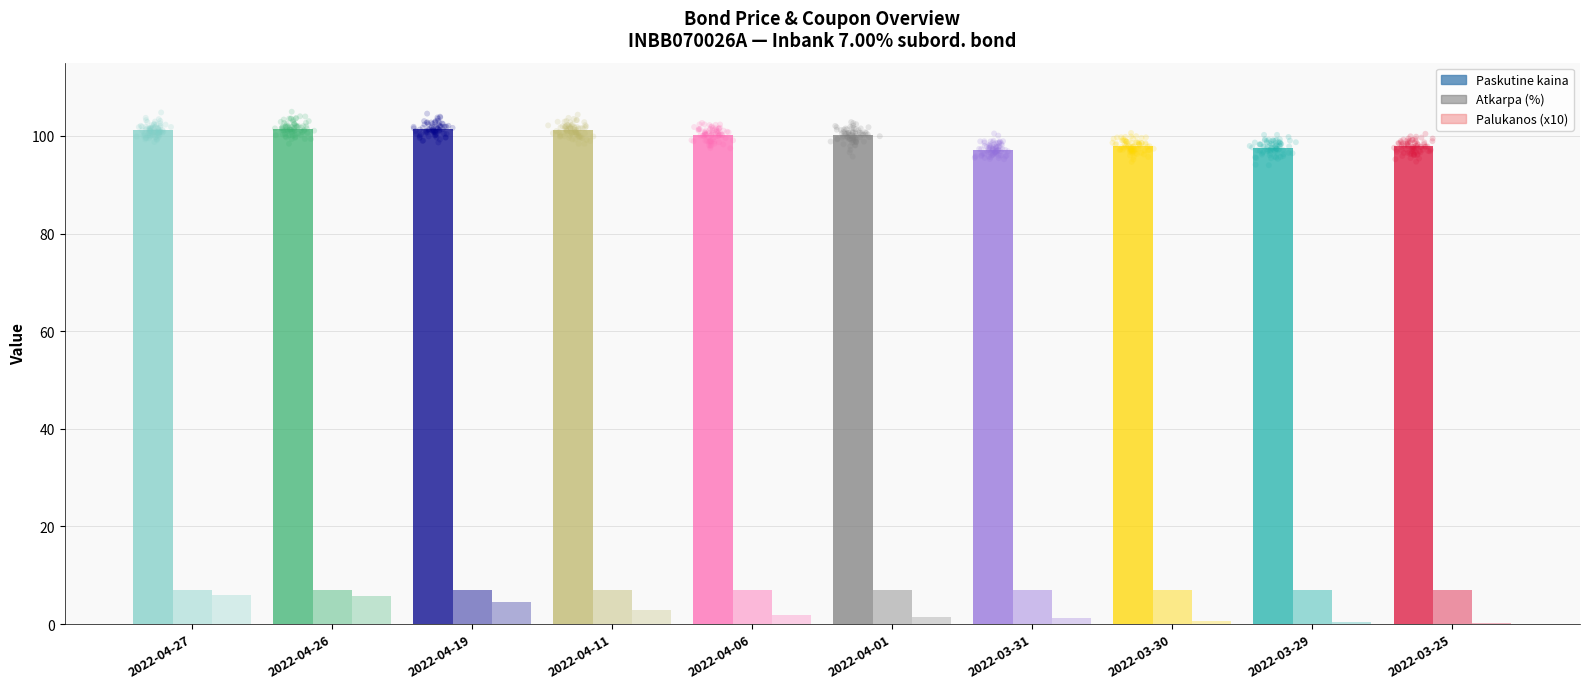

Which series has the largest Y range (max minus min)?

Paskutine kaina